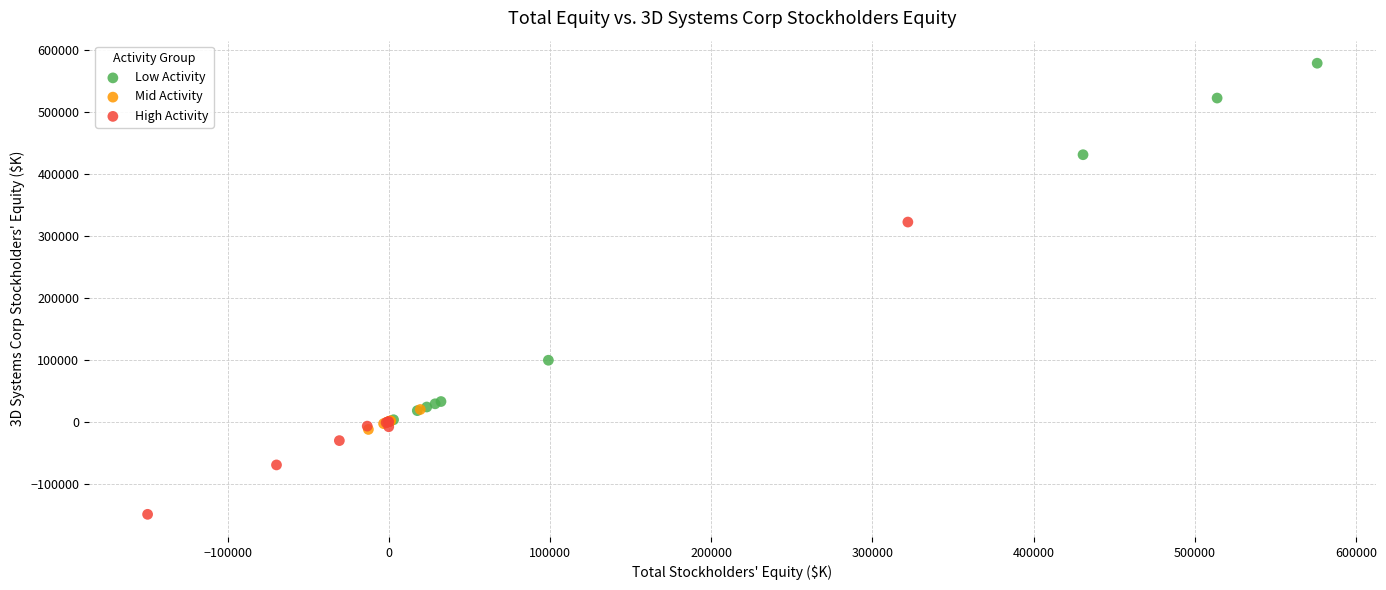

What are all the series names shown in the legend?

Low Activity, Mid Activity, High Activity